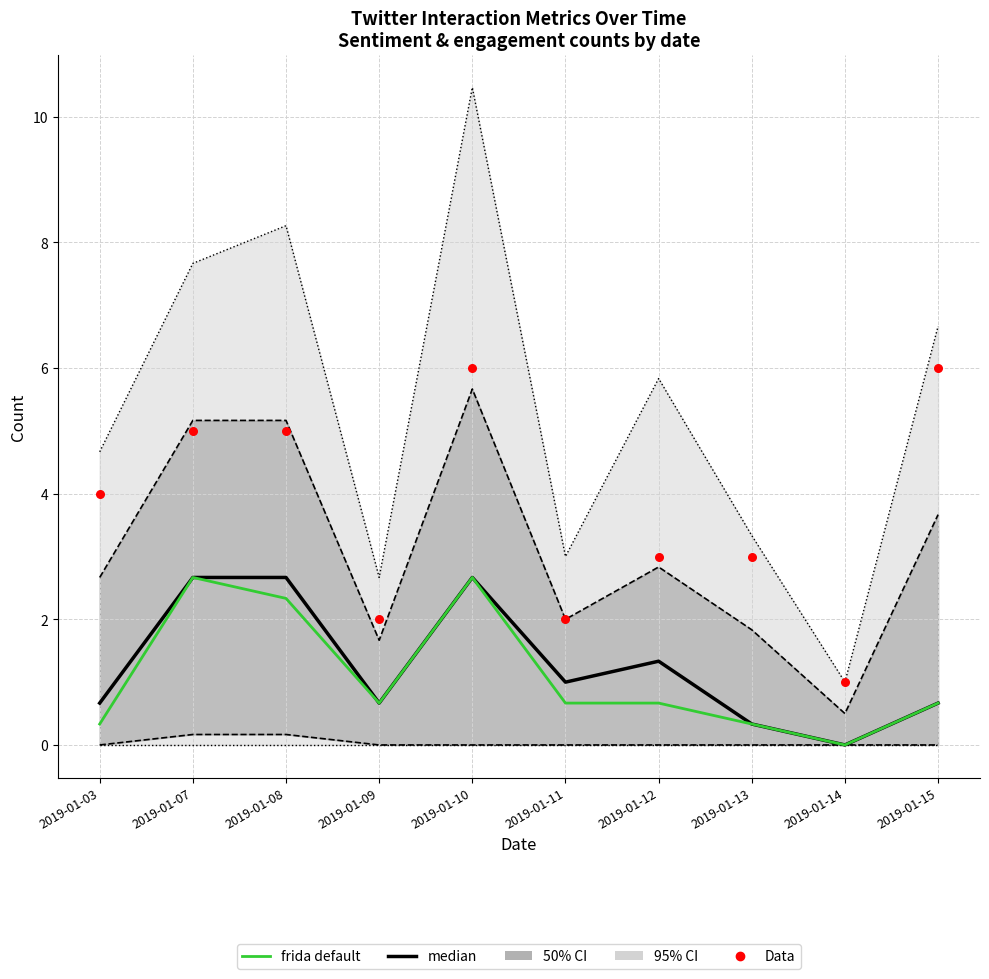

Which series has the largest Y range (max minus min)?

Data